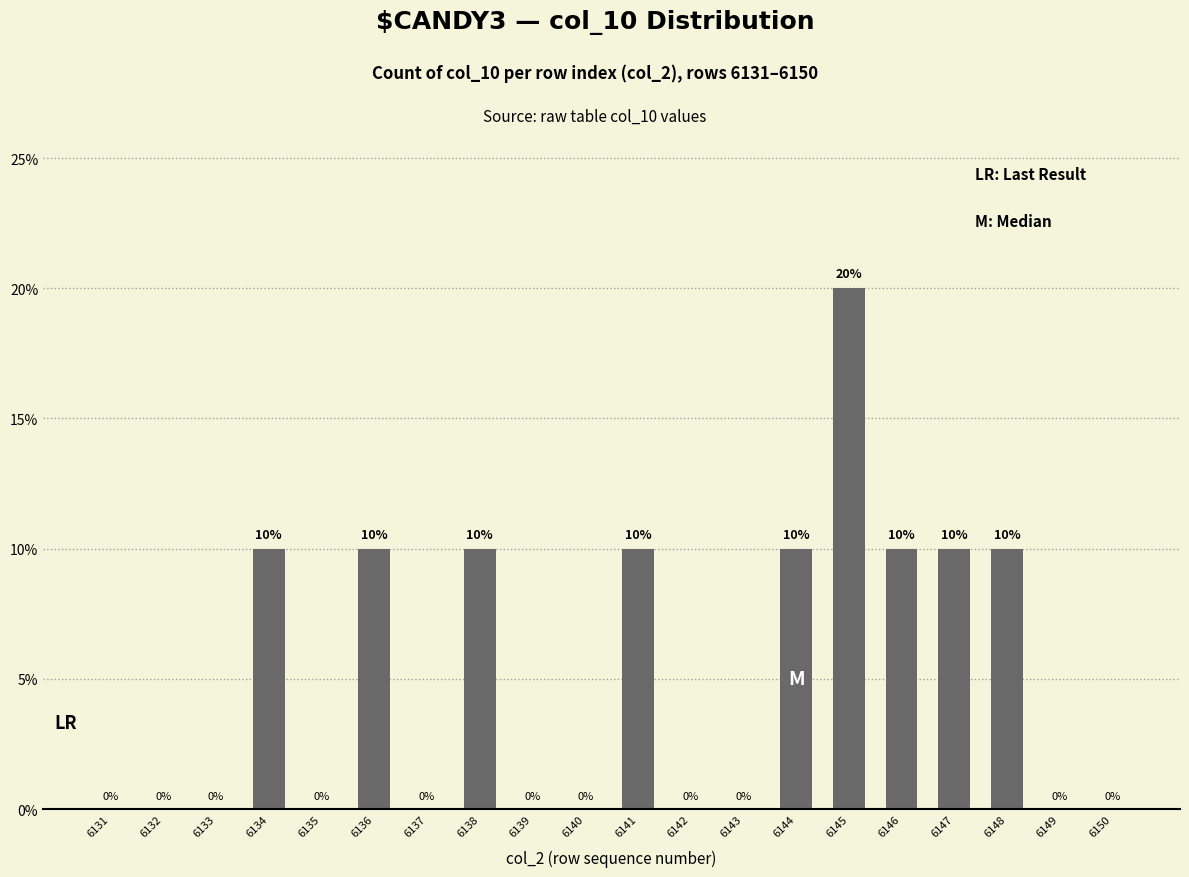

Count the number of values greater than 0.

9